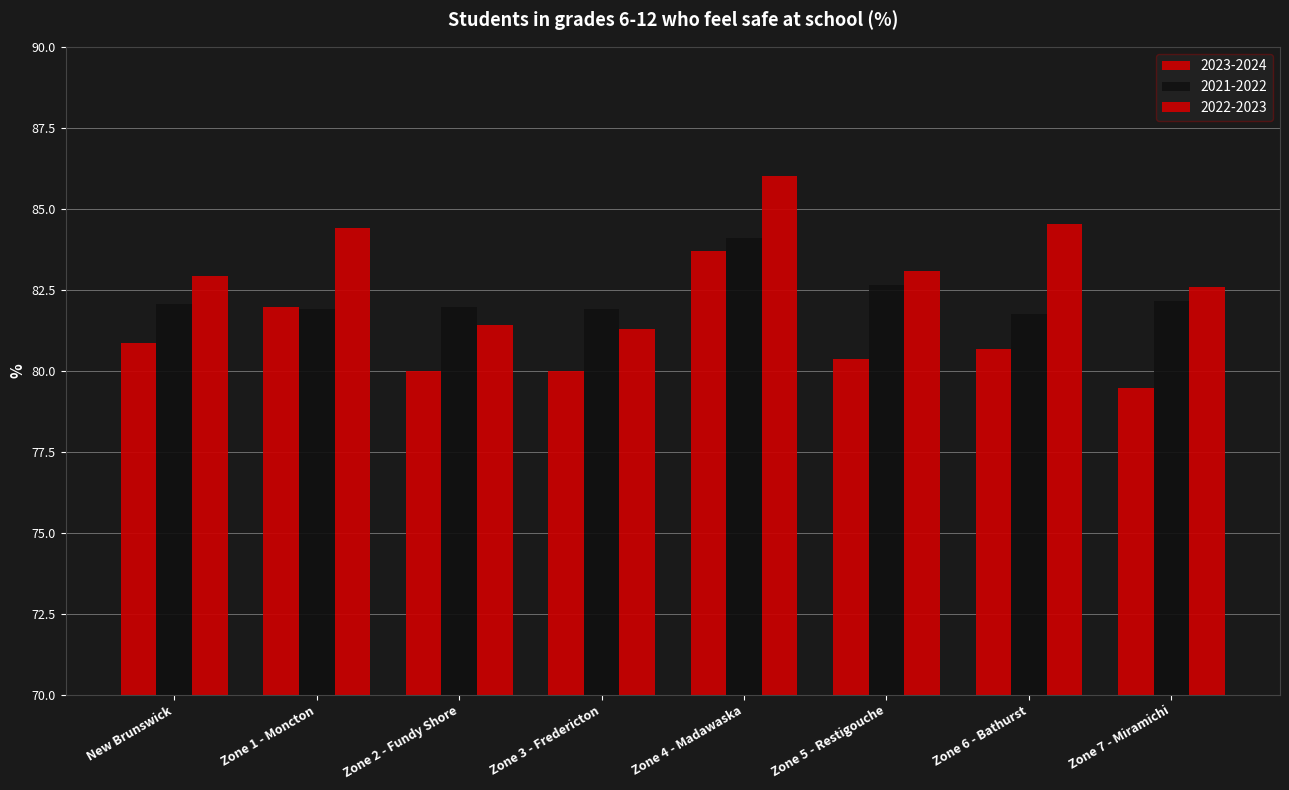

How many categories are shown in the chart?

8